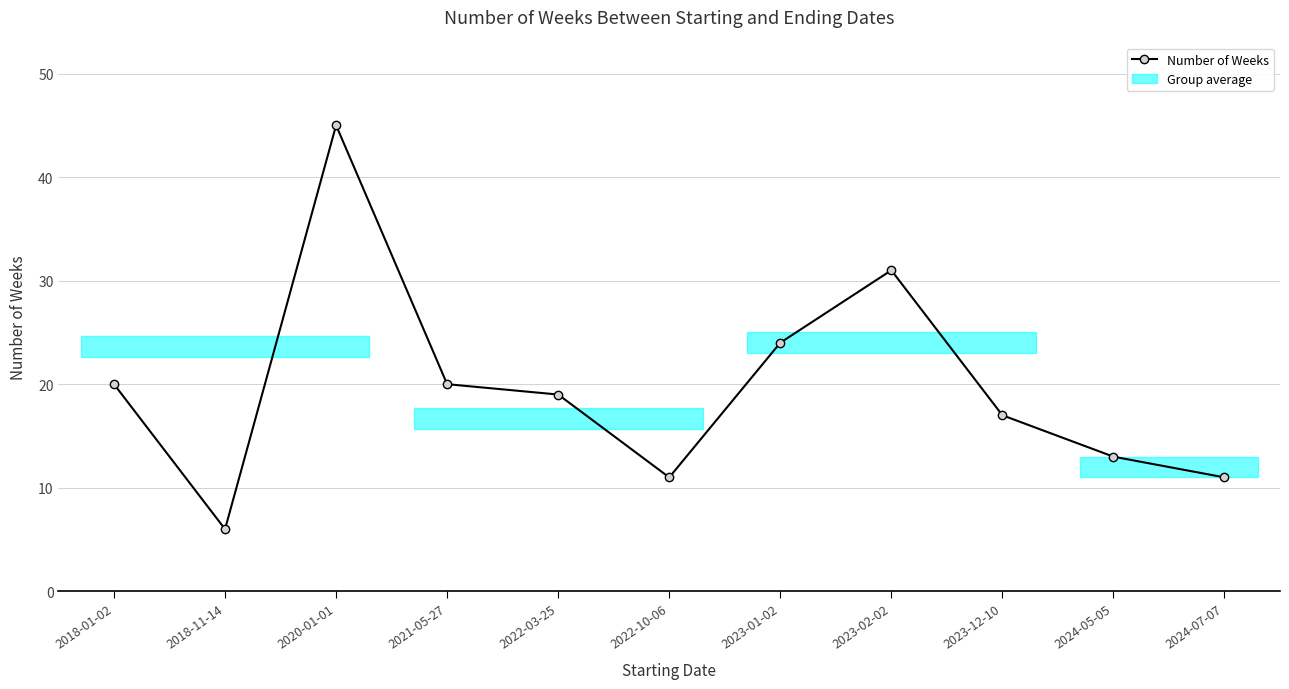

What is the average value?

20